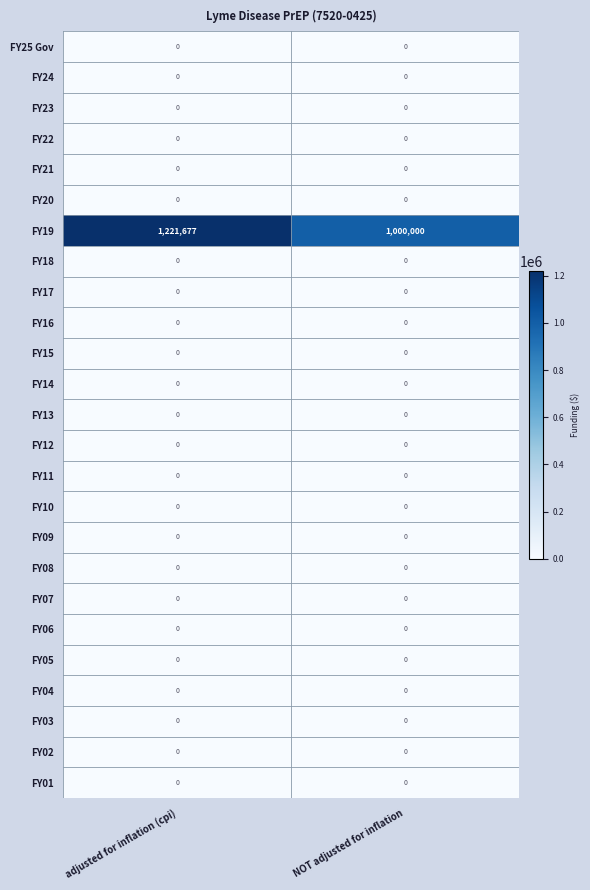

At how many categories does at least one series exceed 58150?

2